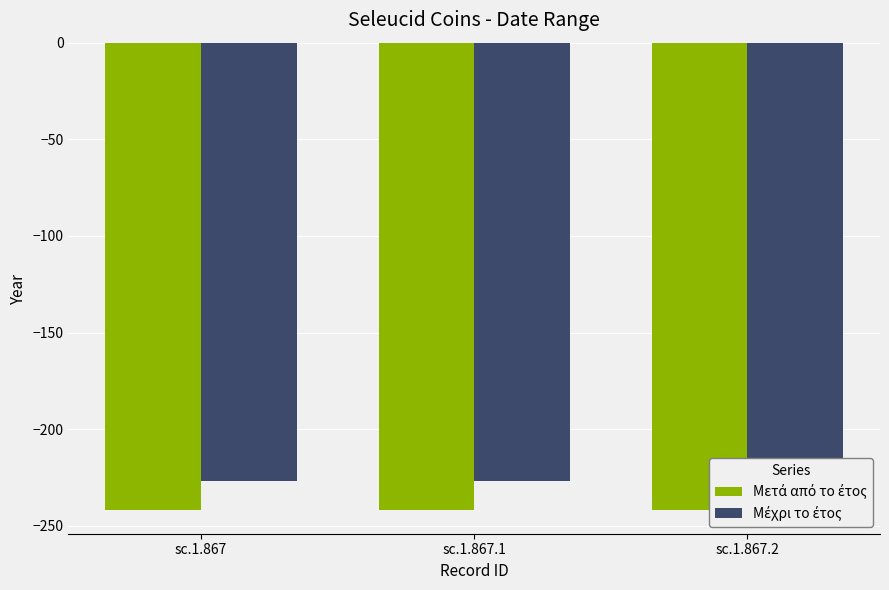

What is the average value of the Μετά από το έτος series?

-242